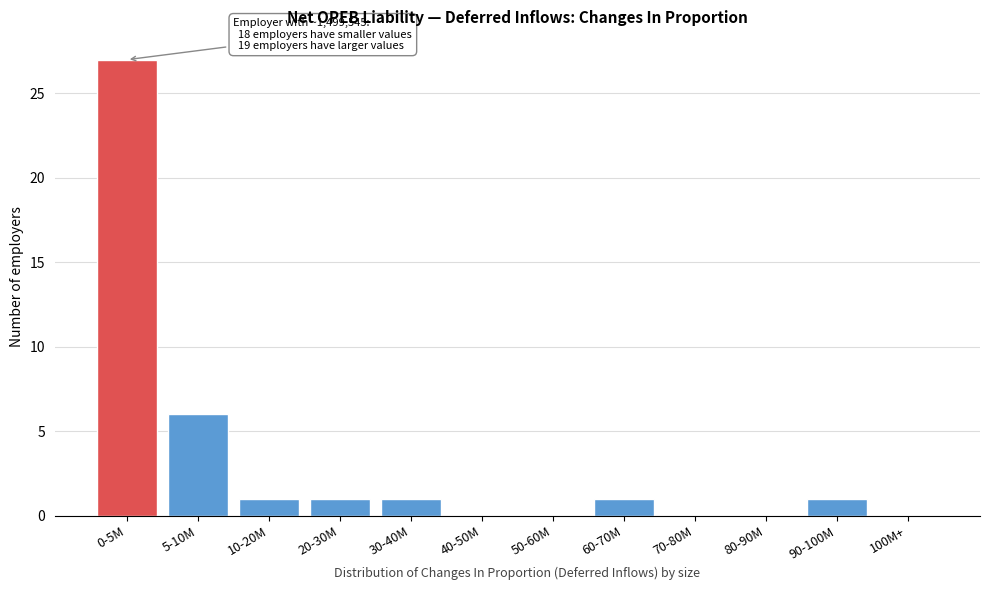

Reading left to right, transcribe all the data shown in this chart.

0-5M=27	5-10M=6	10-20M=1	20-30M=1	30-40M=1	40-50M=0	50-60M=0	60-70M=1	70-80M=0	80-90M=0	90-100M=1	100M+=0